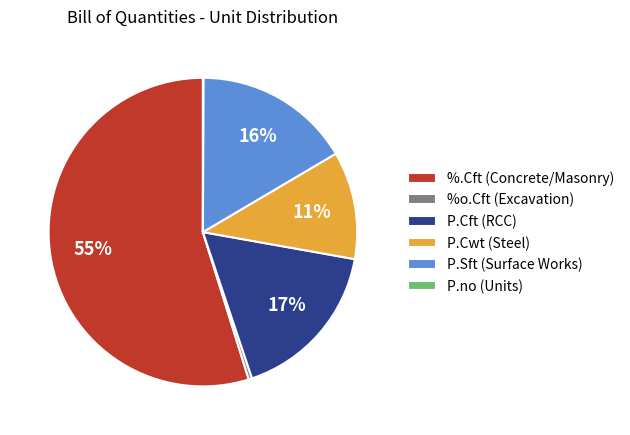

Which category has the biggest portion of the pie?

%.Cft (Concrete/Masonry)